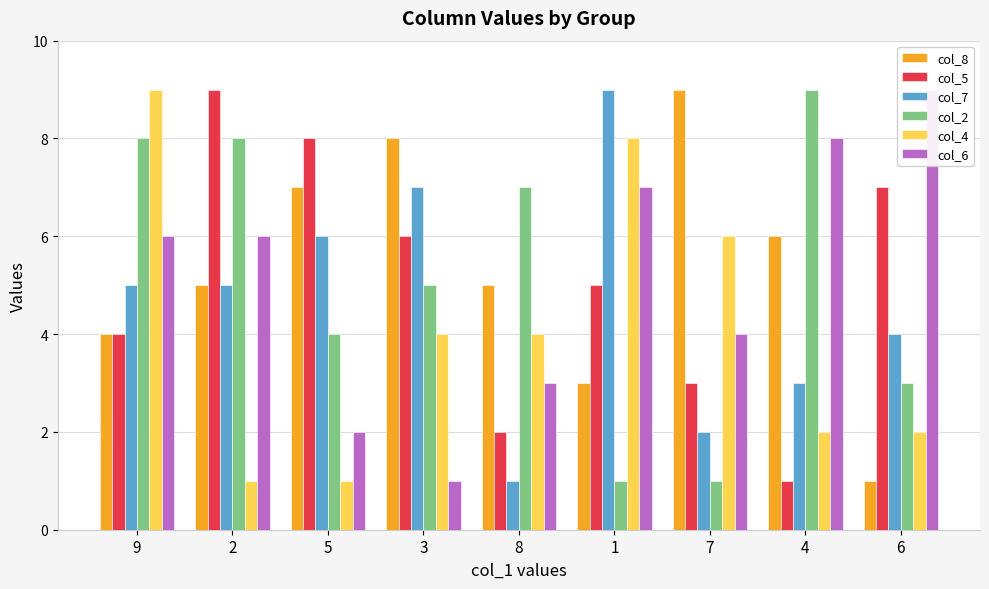

What is the difference between the highest and lowest values at 5?

7